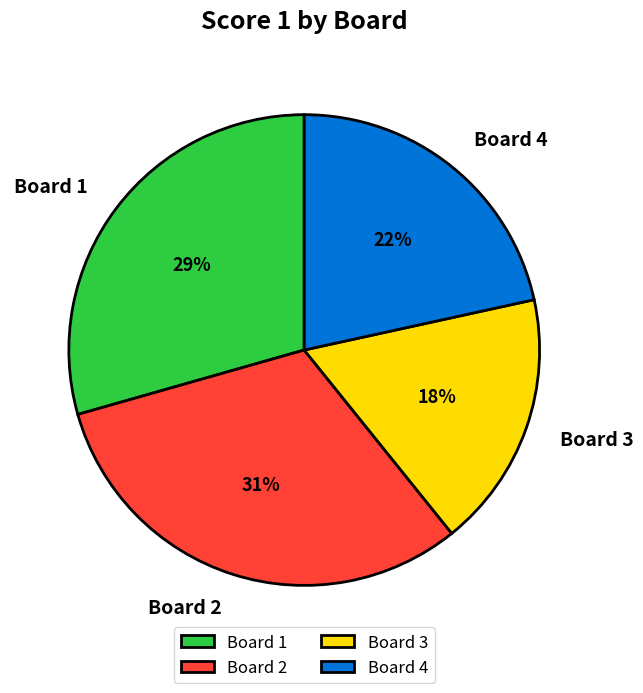

To the nearest percent, what percentage of the pie is Board 1?

29%